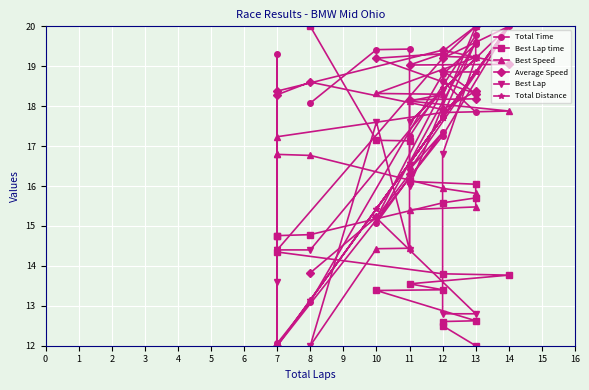

What is the label of the 4th point from the left?

13